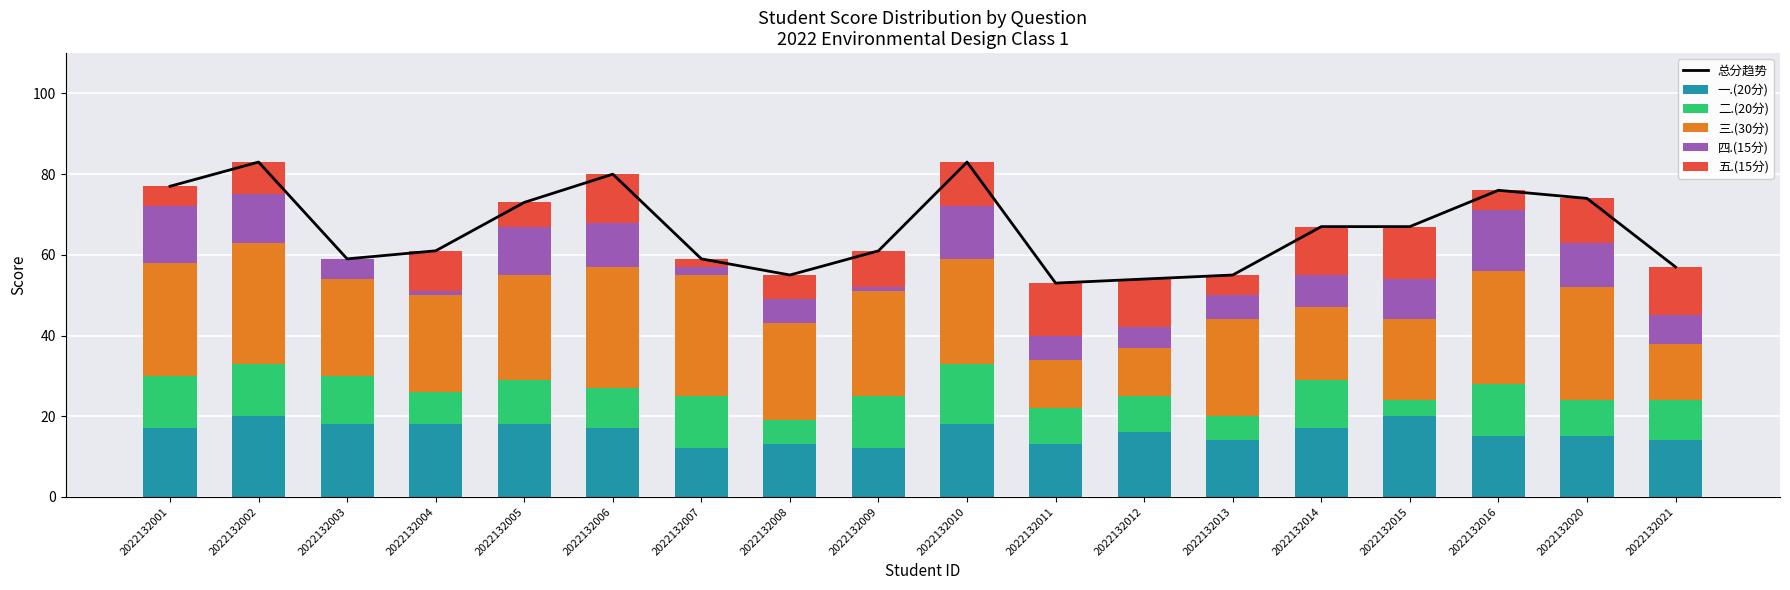

Reading right to left, extract all data points from this chart.

总分趋势: 57	74	76	67	67	55	54	53	83	61	55	59	80	73	61	59	83	77
一.(20分): 14	15	15	20	17	14	16	13	18	12	13	12	17	18	18	18	20	17
二.(20分): 10	9	13	4	12	6	9	9	15	13	6	13	10	11	8	12	13	13
三.(30分): 14	28	28	20	18	24	12	12	26	26	24	30	30	26	24	24	30	28
四.(15分): 7	11	15	10	8	6	5	6	13	1	6	2	11	12	1	5	12	14
五.(15分): 12	11	5	13	12	5	12	13	11	9	6	2	12	6	10	0	8	5